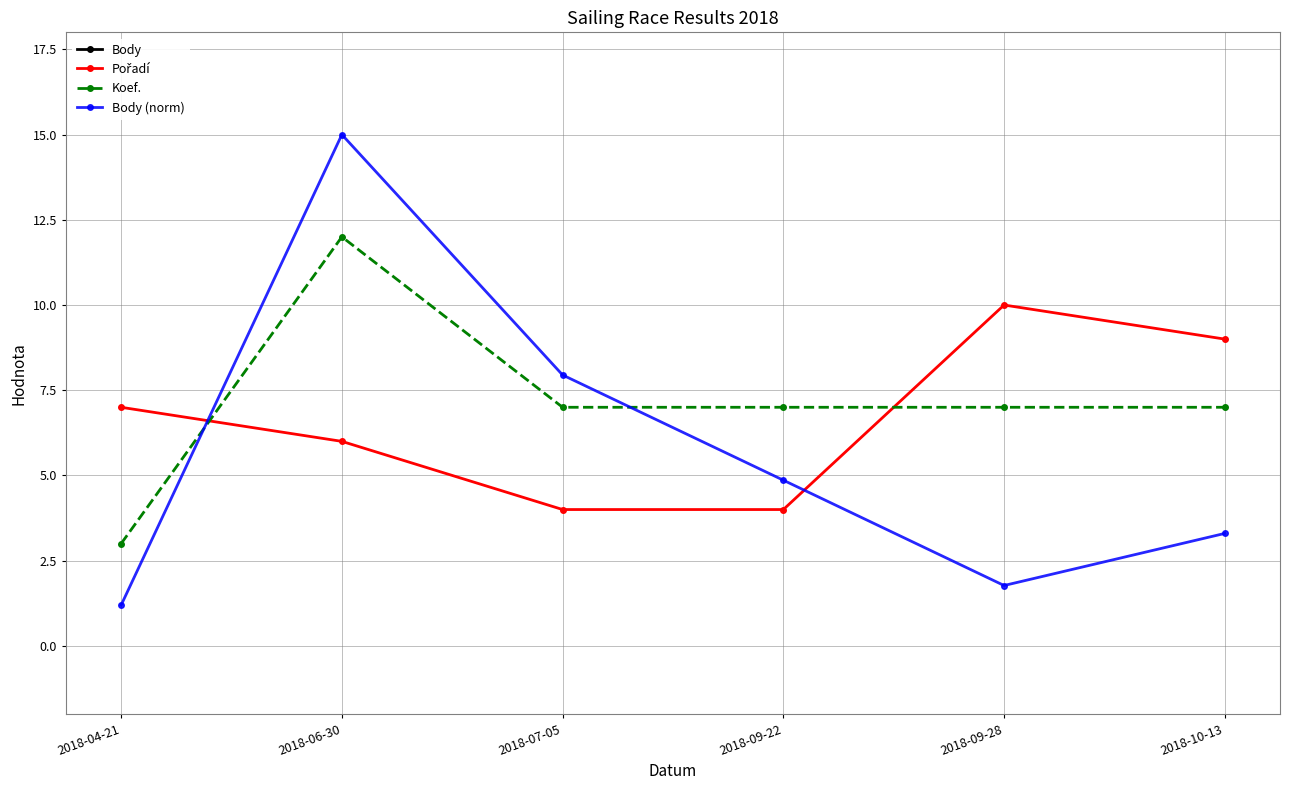

The Pořadí series shows 3.0 at 2018-10-13. True or false?

False